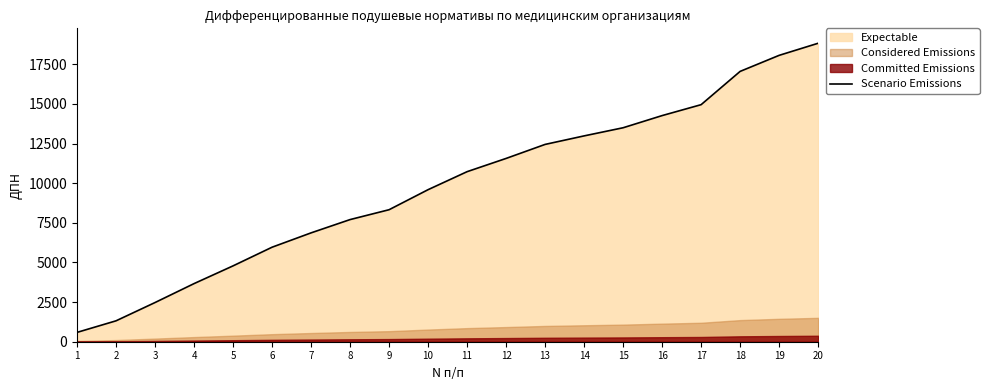

What is the greatest value displayed?

18823.4